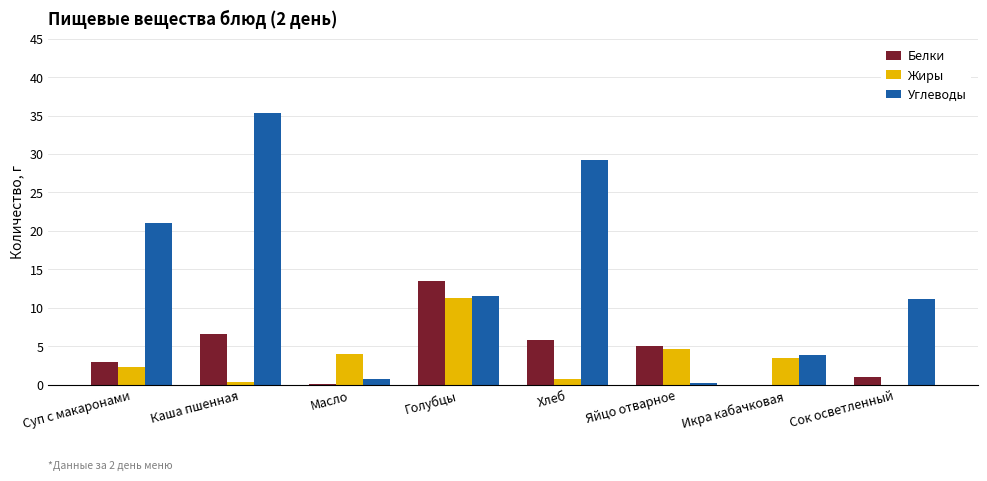

At which category is the sum across all series the highest?

Каша пшенная